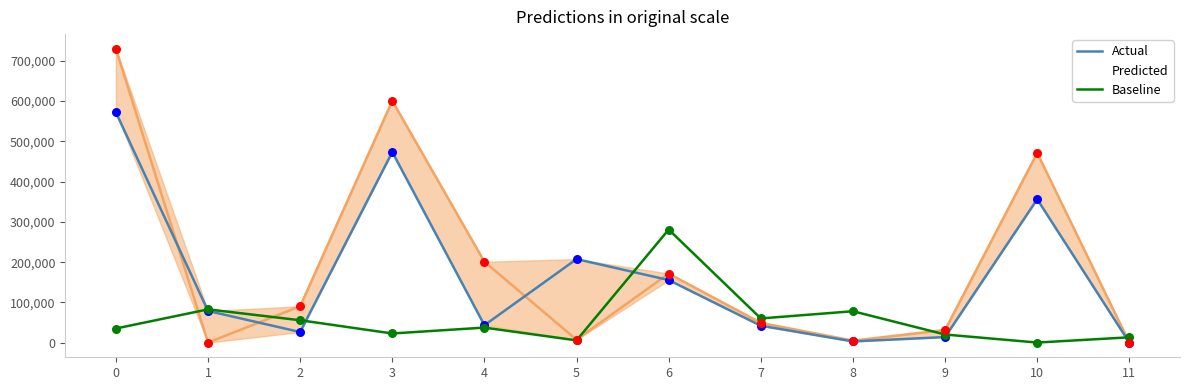

At how many categories does at least one series exceed 425131?

3